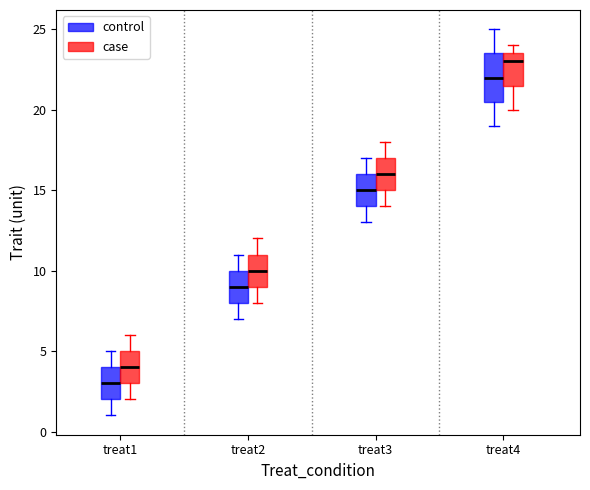

Reading left to right, transcribe this box plot: for each box, give where its median line is, the range the box spans, and where its two whiskers end, as read against the y-axis. The values are not printed on the chart, so give them approximately, as read against the axis.

treat1 (control): median 3.0, box 2.0 to 4.0, whiskers 1.0 to 5.0
treat1 (case): median 4.0, box 3.0 to 5.0, whiskers 2.0 to 6.0
treat2 (control): median 9.0, box 8.0 to 10.0, whiskers 7.0 to 11.0
treat2 (case): median 10.0, box 9.0 to 11.0, whiskers 8.0 to 12.0
treat3 (control): median 15.0, box 14.0 to 16.0, whiskers 13.0 to 17.0
treat3 (case): median 16.0, box 15.0 to 17.0, whiskers 14.0 to 18.0
treat4 (control): median 22.0, box 20.5 to 23.5, whiskers 19.0 to 25.0
treat4 (case): median 23.0, box 21.5 to 23.5, whiskers 20.0 to 24.0